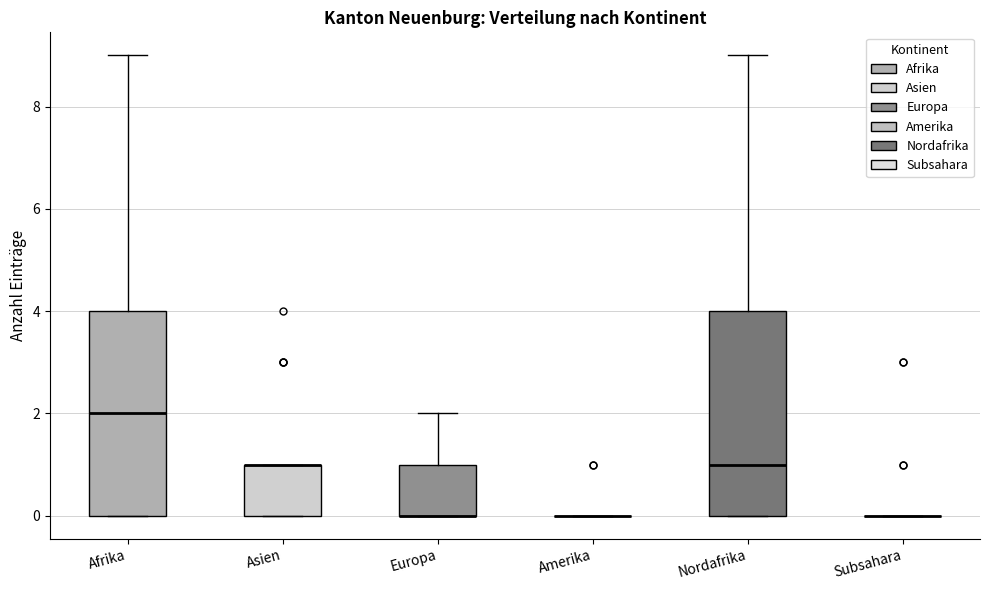

Reading left to right, read every box against the y-axis: the position of its median line, the range the box covers, and the ends of its whiskers. The values are not printed on the chart, so give them approximately, as read against the axis.

Afrika: median 2, box 0 to 4, whiskers 0 to 9
Asien: median 1 (drawn on the box's upper edge), box 0 to 1, whiskers 0 to 1
Europa: median 0 (drawn on the box's lower edge), box 0 to 1, whiskers 0 to 2
Amerika: box collapsed to a line at 0, whiskers 0 to 0
Nordafrika: median 1, box 0 to 4, whiskers 0 to 9
Subsahara: box collapsed to a line at 0, whiskers 0 to 0